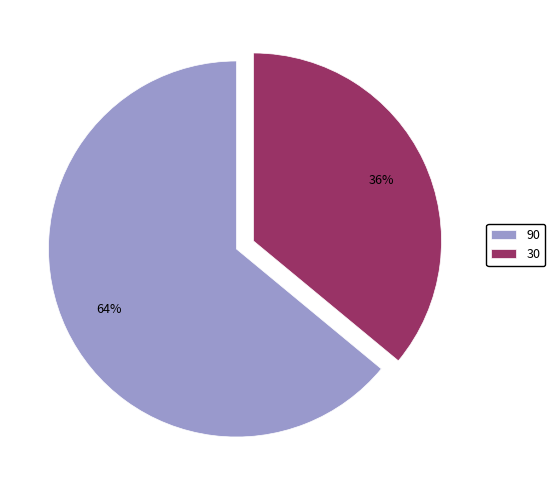

To the nearest percent, what percentage of the pie is 90?

64%